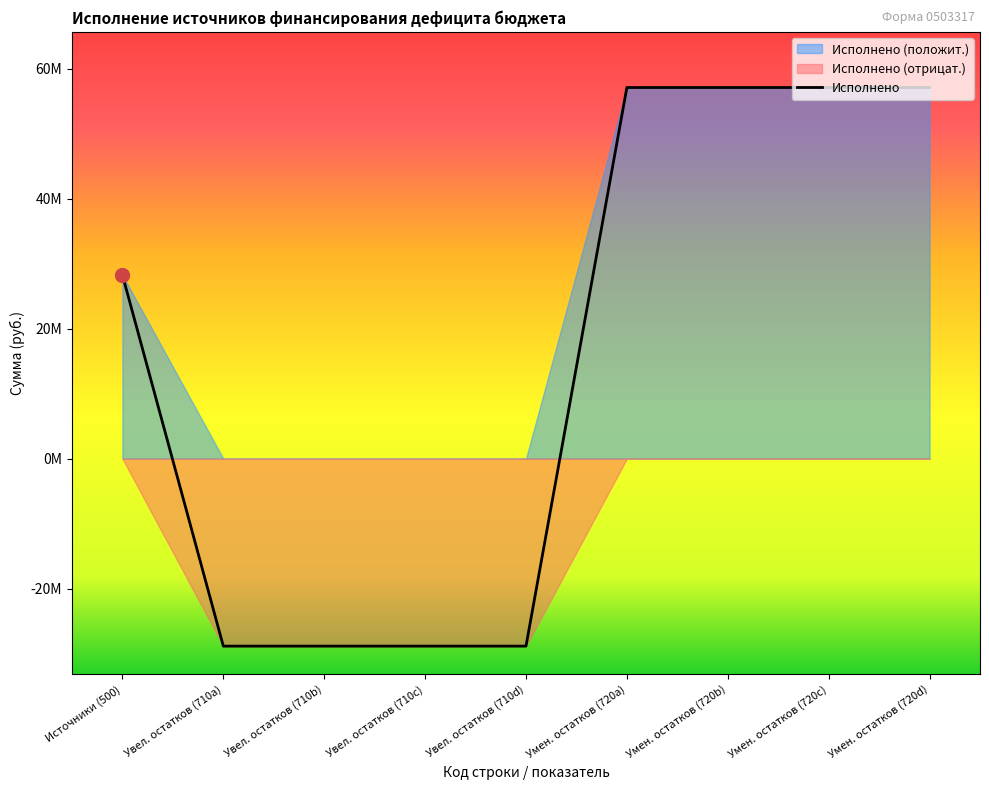

Rank the categories by value from lowest to highest.

710, 710, 710, 710, 500, 720, 720, 720, 720